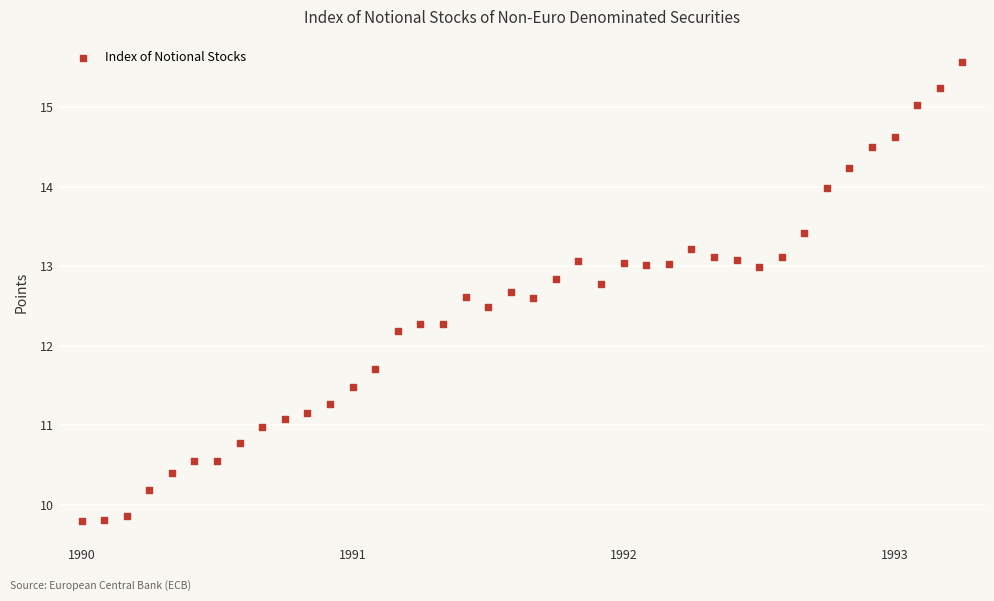

What Y value in the scatter plot is closest to 12?

12.2